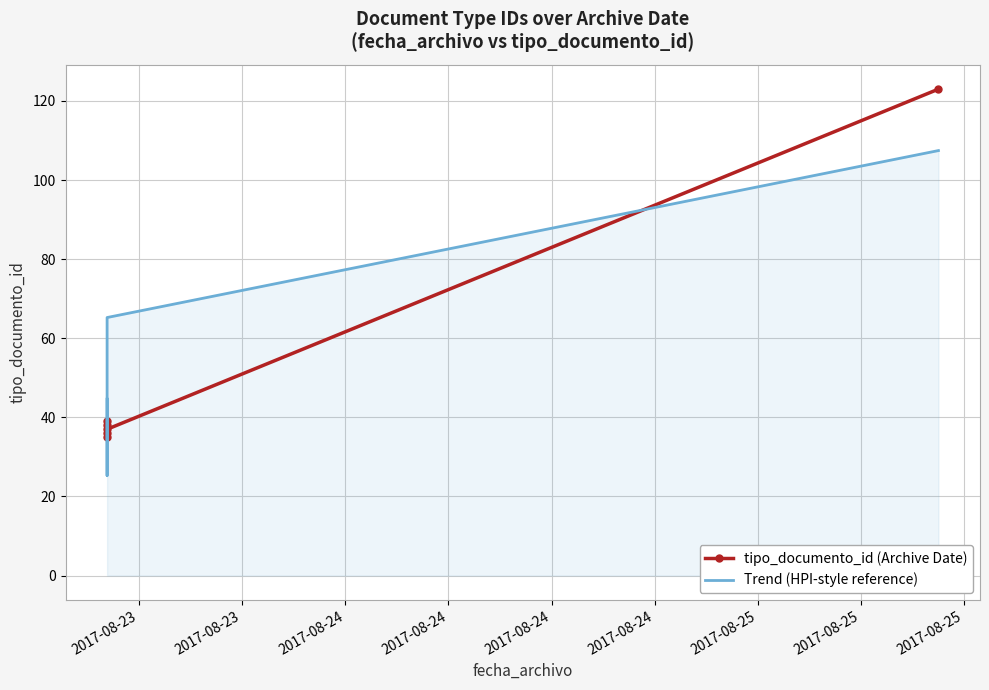

What is the average value of the Trend (HPI-style reference) series?

51.3